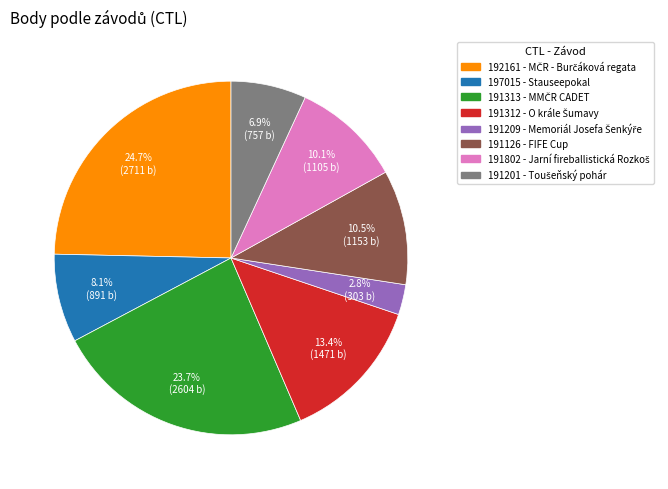

Is 191209 the majority of the pie?

No